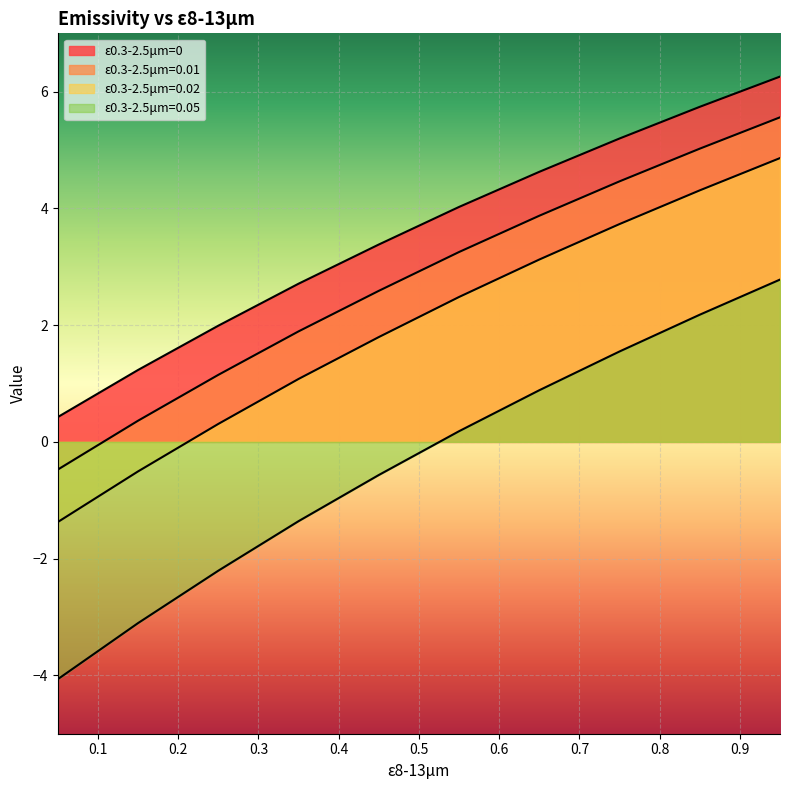

Which category has the lowest value in the ε0.3-2.5μm=0.02 series?

0.05